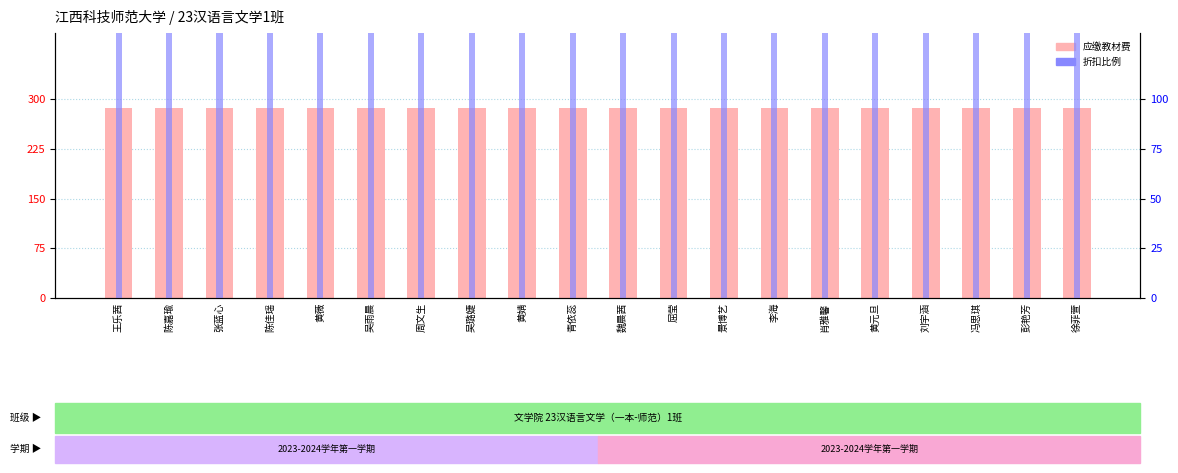

What position from the right is 屈莹?

9